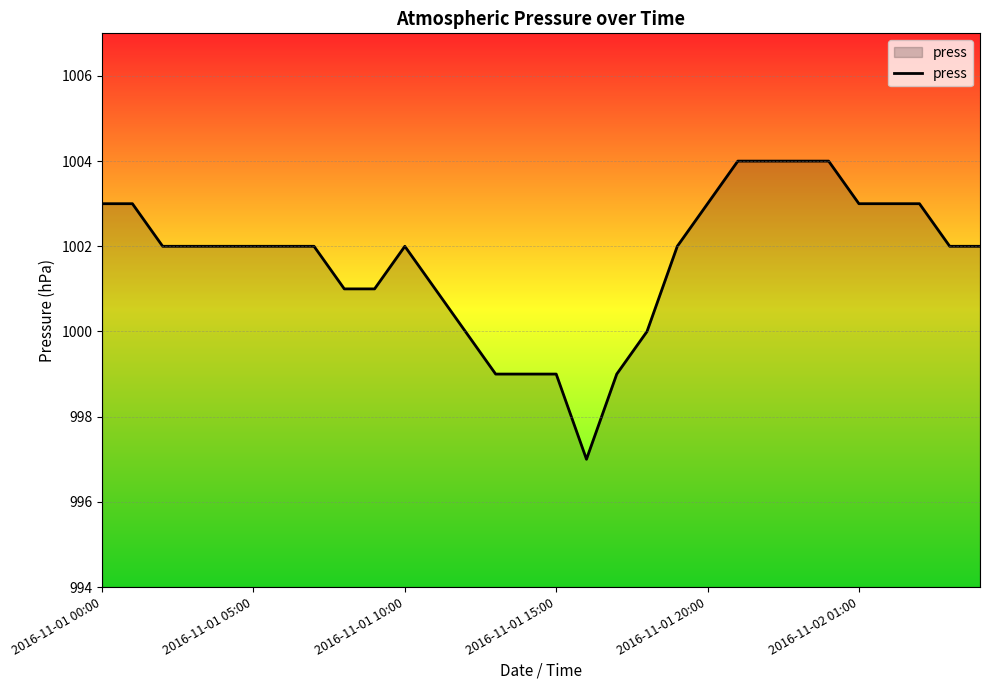

Count the values in the range 1001 to 1003.

19